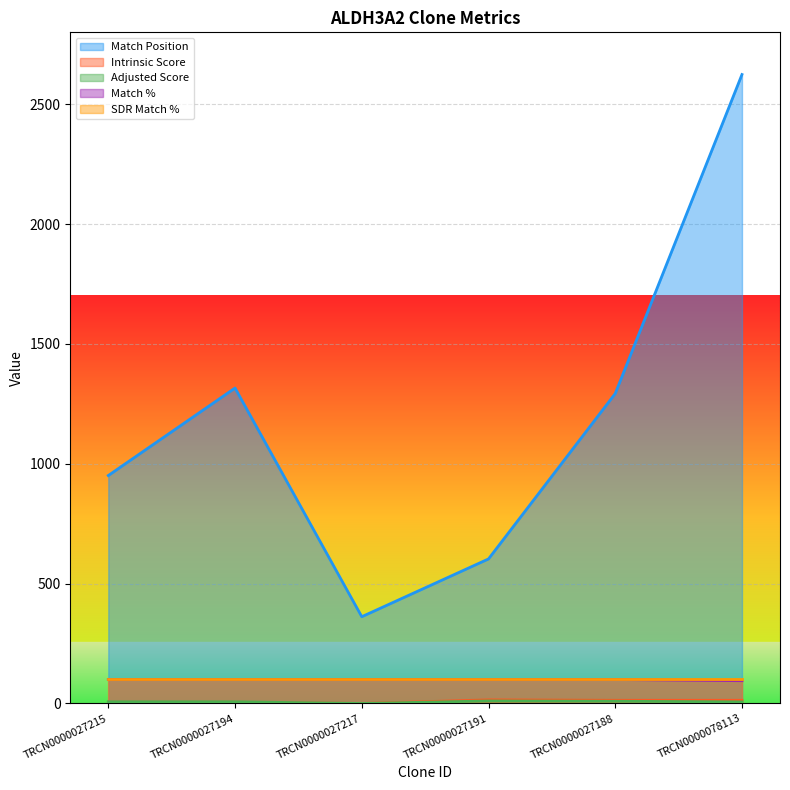

What is the approximate value of Match % at TRCN0000027191?

100.0